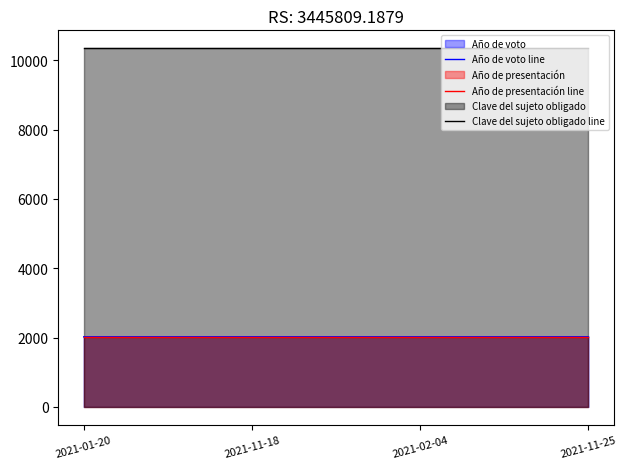

Reading left to right, what are all the values shown in this chart?

Año de voto line: 2021-01-20=2021	2021-11-18=2022	2021-02-04=2021	2021-11-25=2022
Año de presentación line: 2021-01-20=2021	2021-11-18=2021	2021-02-04=2021	2021-11-25=2021
Clave del sujeto obligado line: 2021-01-20=10348	2021-11-18=10348	2021-02-04=10348	2021-11-25=10348